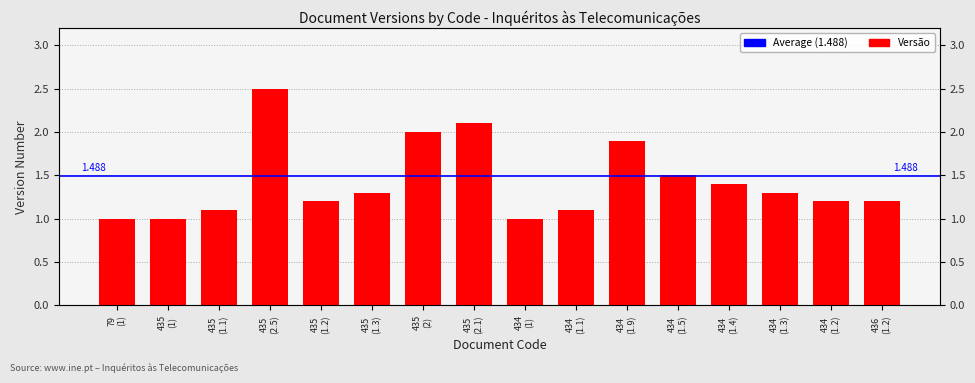

True or false: the data shows 1.2 at 434 (1.2).

True